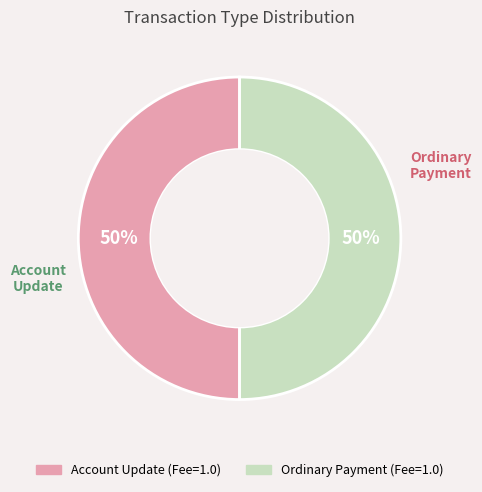

How many slices are in this pie chart?

2